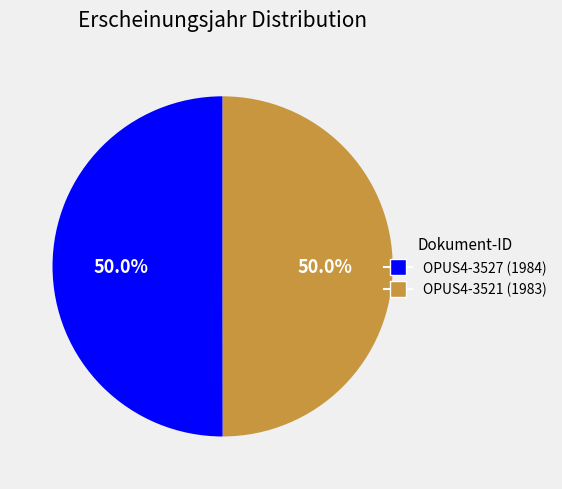

True or false: OPUS4-3521 accounts for 40% of the total.

False